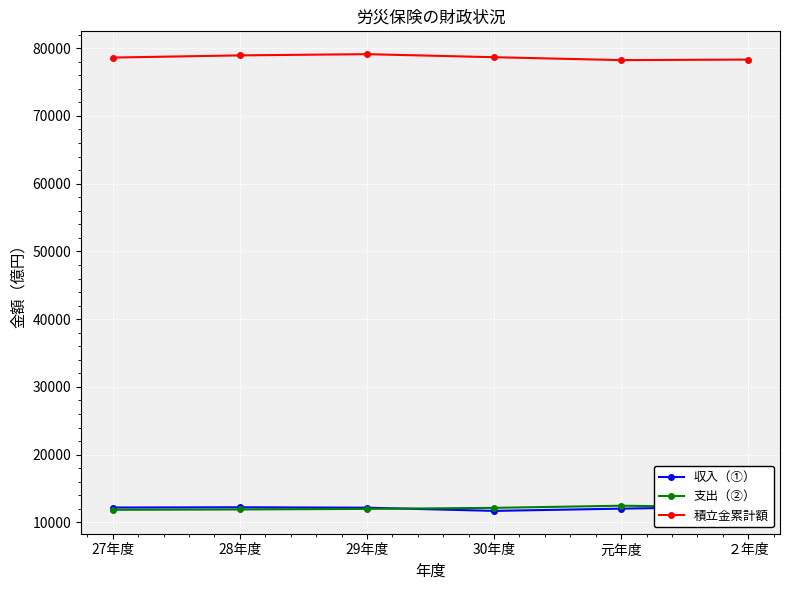

What are all the series names shown in the legend?

収入（①）, 支出（②）, 積立金累計額